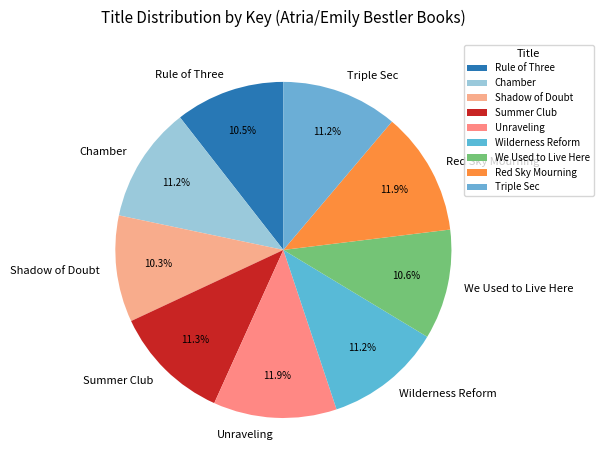

Which has a higher value, Summer Club or We Used to Live Here?

Summer Club